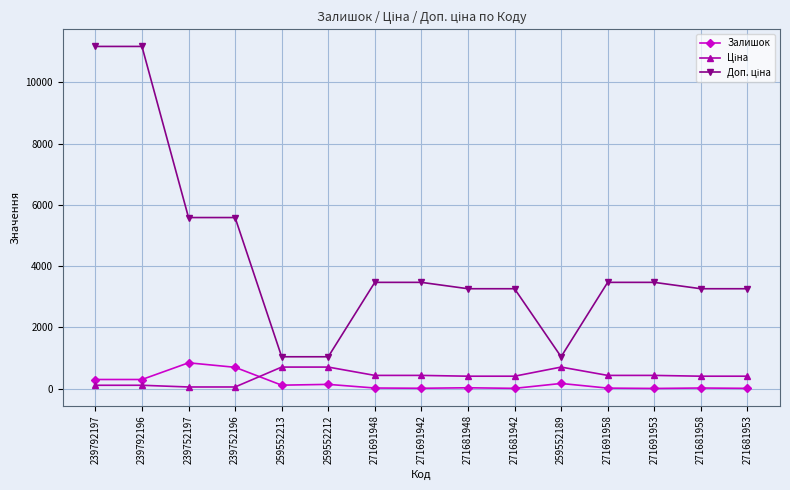

What position from the right is 271681948?

7